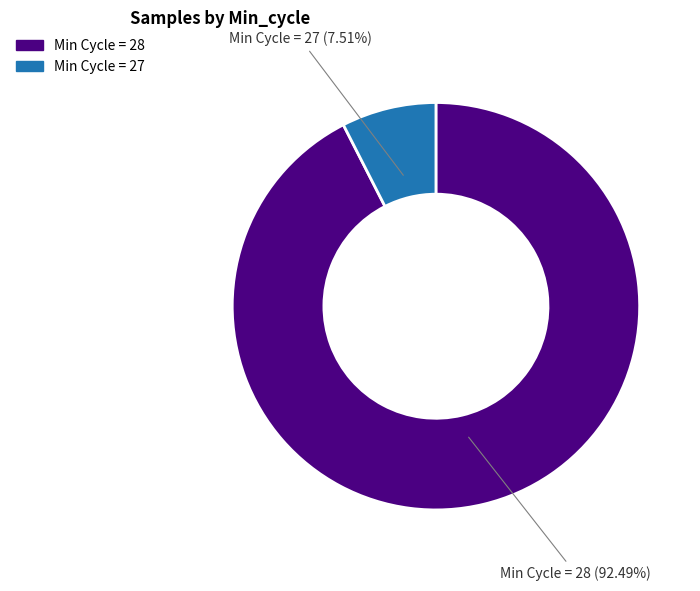

Does any single category account for the majority?

Yes